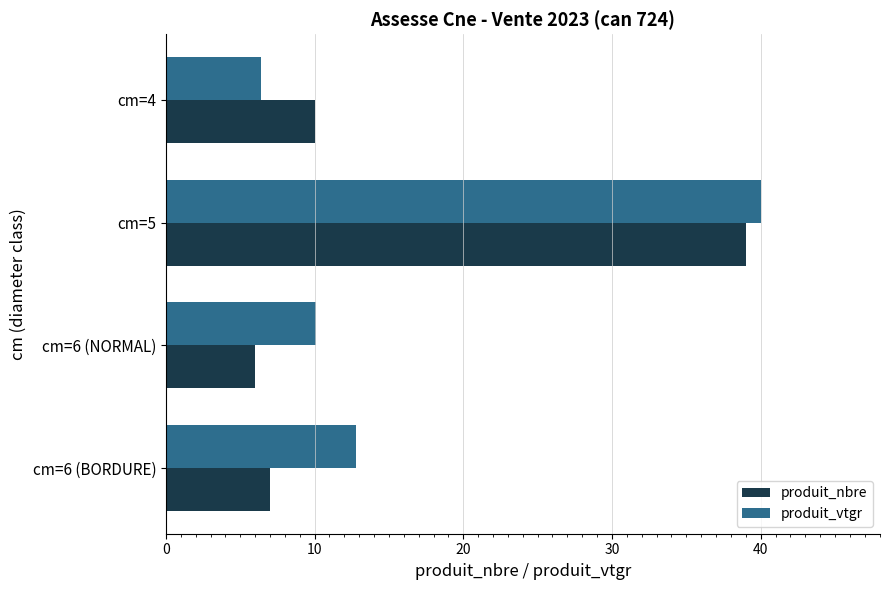

What is the maximum value shown in the chart?

40.0